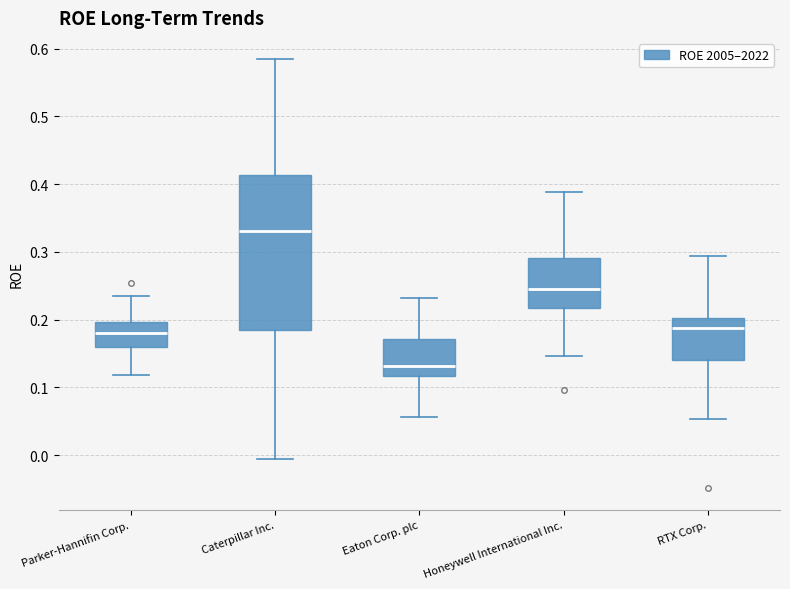

Reading left to right, read every box against the y-axis: the position of its median line, the range the box covers, and the ends of its whiskers. The values are not printed on the chart, so give them approximately, as read against the axis.

Parker-Hannifin Corp.: median 0.18, box 0.16 to 0.20, whiskers 0.12 to 0.24
Caterpillar Inc.: median 0.33, box 0.19 to 0.41, whiskers -0.01 to 0.58
Eaton Corp. plc: median 0.13, box 0.12 to 0.17, whiskers 0.06 to 0.23
Honeywell International Inc.: median 0.25, box 0.22 to 0.29, whiskers 0.15 to 0.39
RTX Corp.: median 0.19, box 0.14 to 0.20, whiskers 0.05 to 0.29